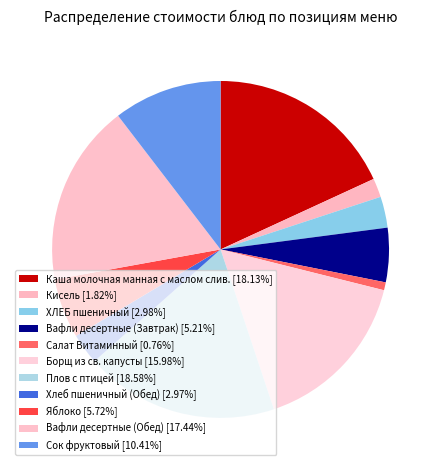

How many segments does this pie chart have?

11